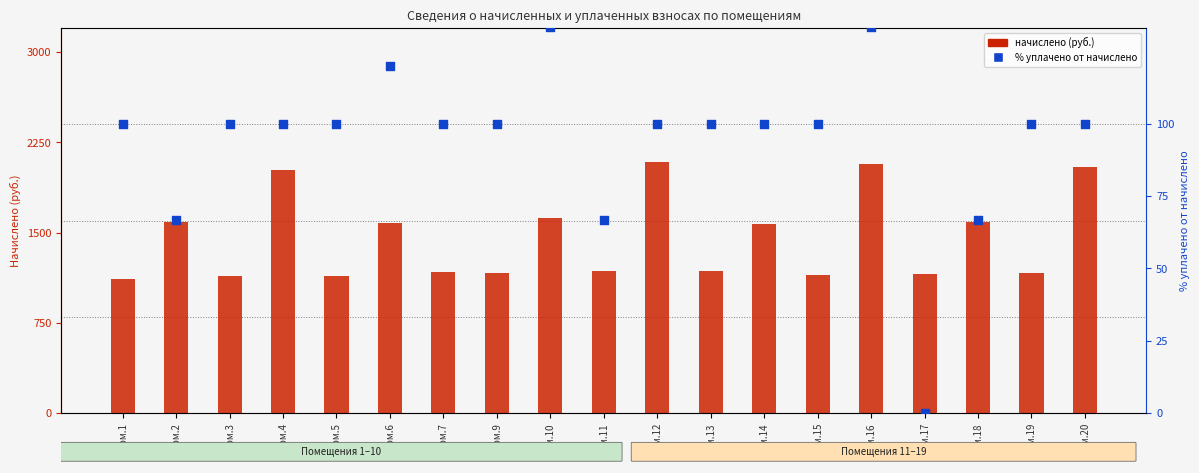

What are all the series names shown in the legend?

начислено, уплачено % от начислено